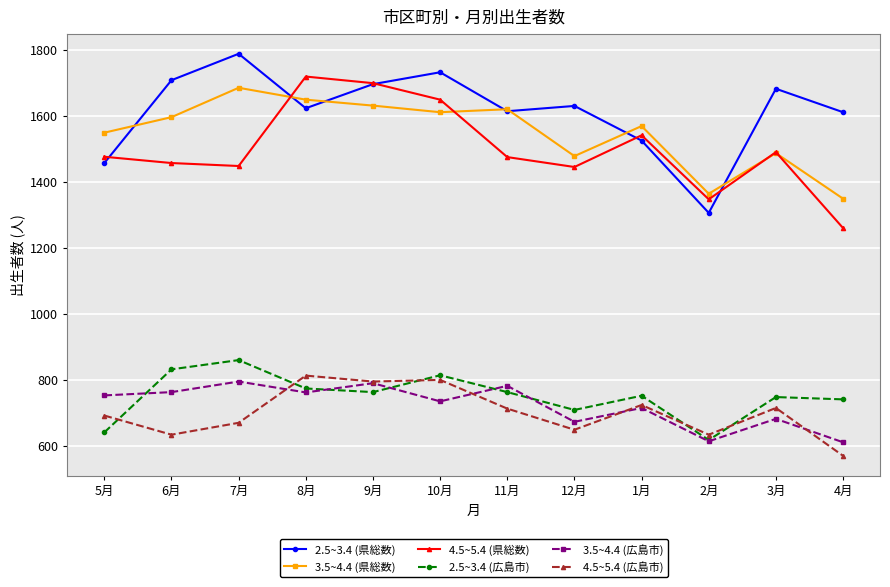

In 2.5~3.4 (広島市), how many points are higher than both neighbors (excluding endpoints)?

4